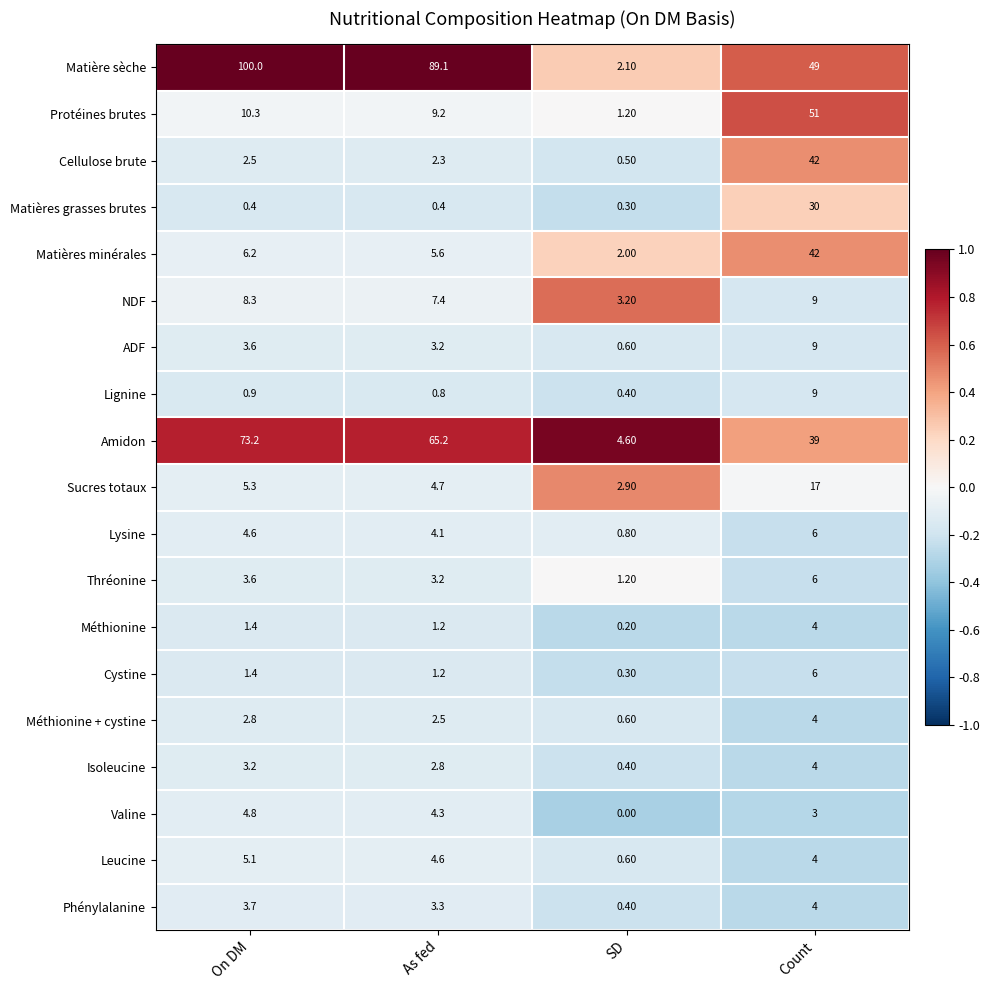

Which label corresponds to the smallest value in the chart?

SD